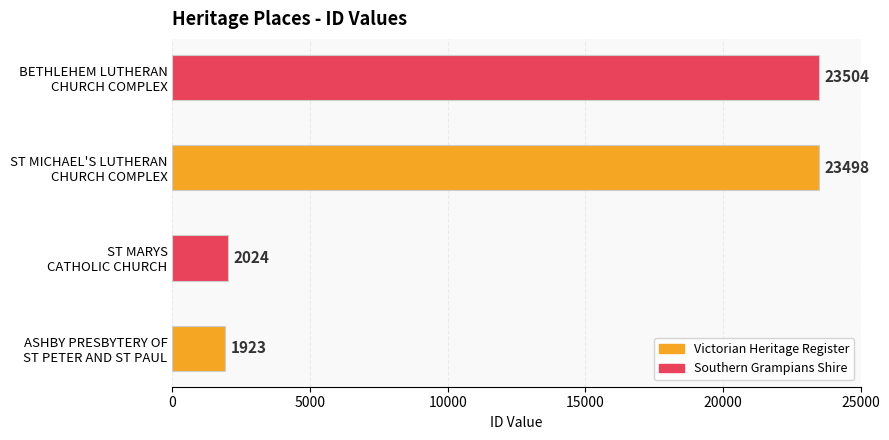

Rank the categories by value from lowest to highest.

ASHBY PRESBYTERY OF
ST PETER AND ST PAUL, ST MARYS
CATHOLIC CHURCH, ST MICHAEL'S LUTHERAN
CHURCH COMPLEX, BETHLEHEM LUTHERAN
CHURCH COMPLEX